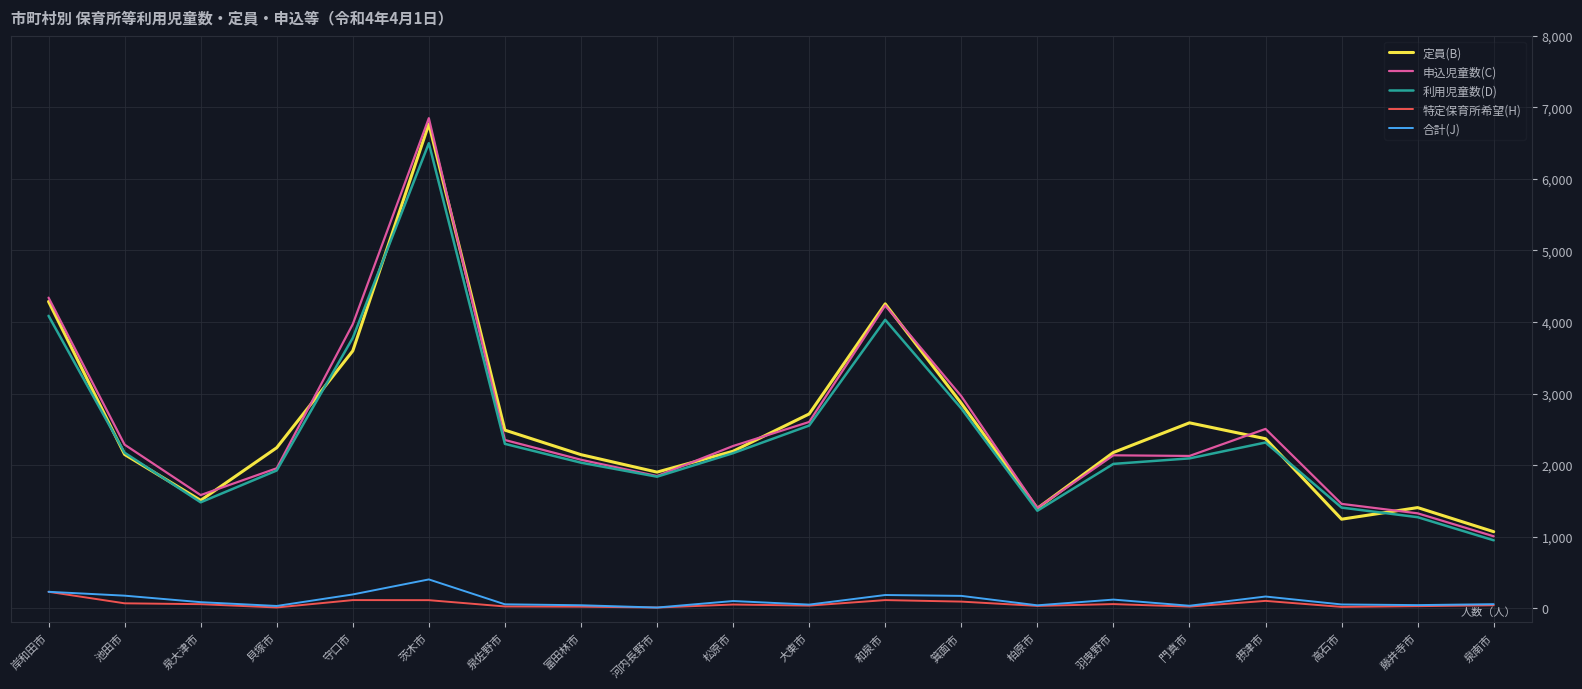

True or false: 合計(J) and 定員(B) cross at least once.

False